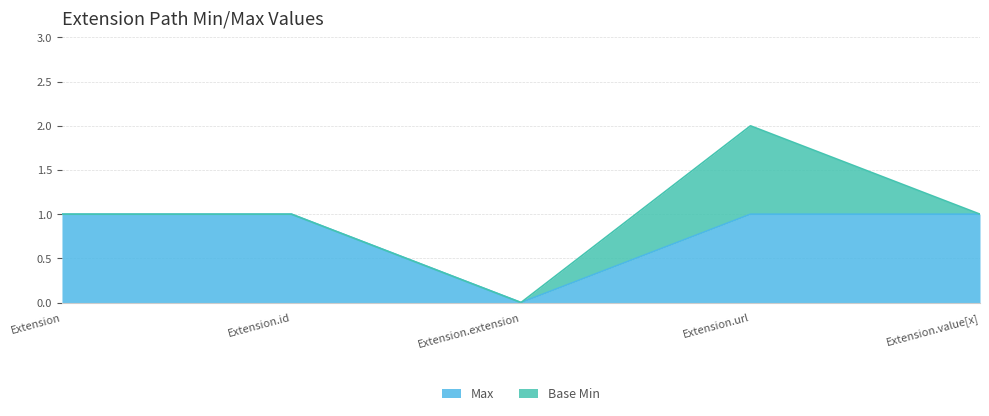

Which category has the lowest value across all series?

Extension.extension